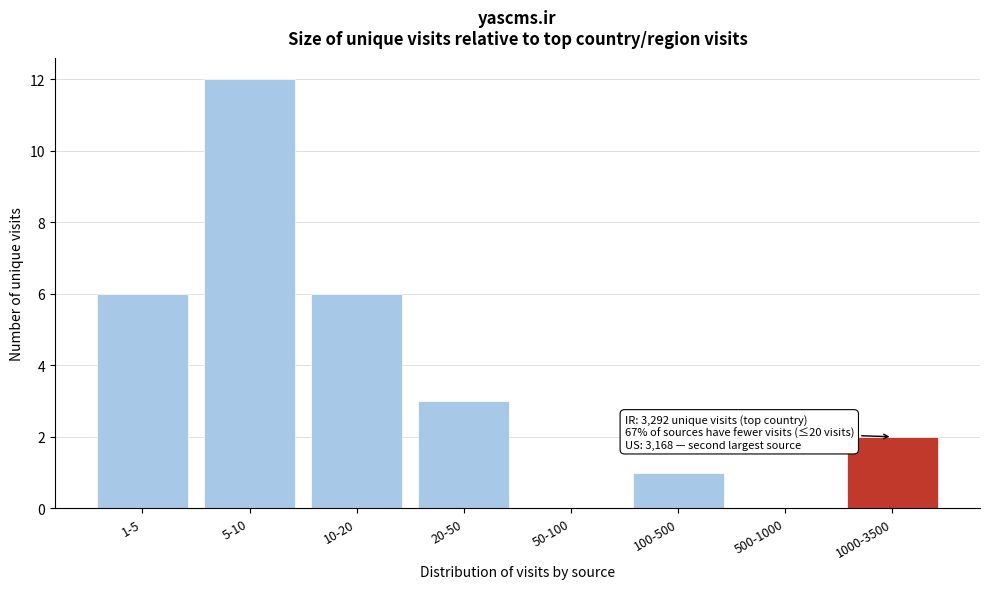

Reading right to left, what are all the values shown in this chart?

1000-3500=2	500-1000=0	100-500=1	50-100=0	20-50=3	10-20=6	5-10=12	1-5=6